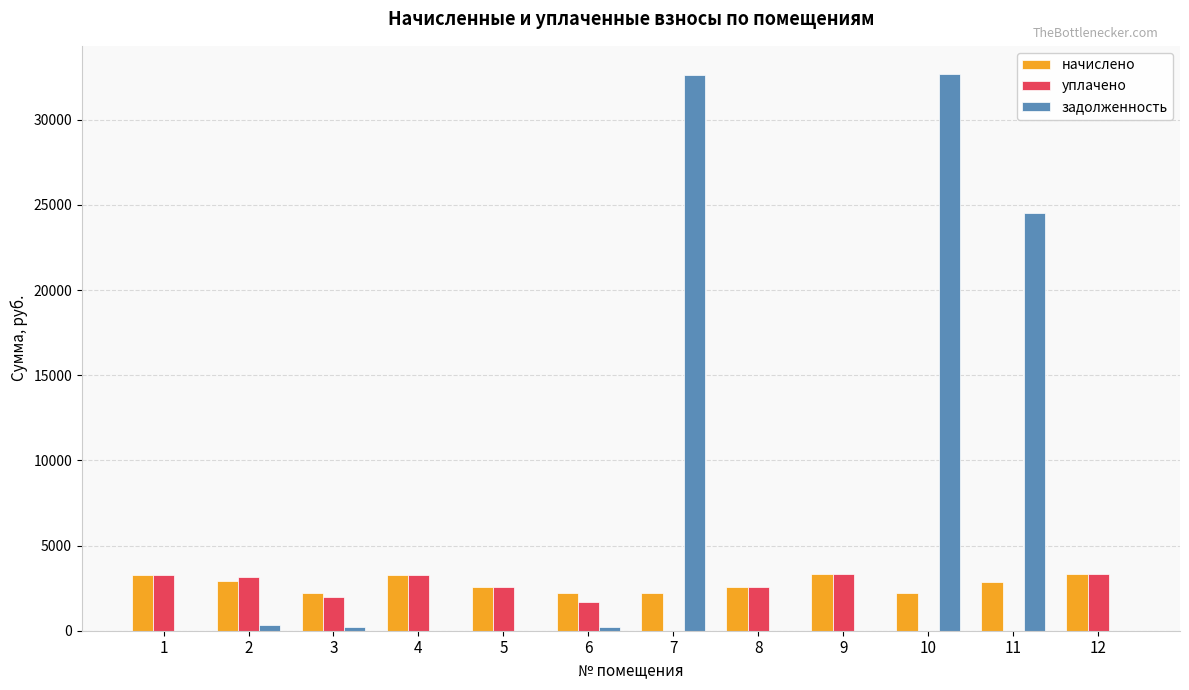

What is the total value across all series at 9?

6612.2